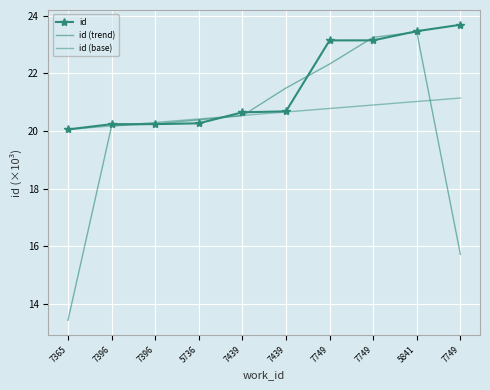

List the series in order of their overall mean, lowest first.

id (trend), id (base), id